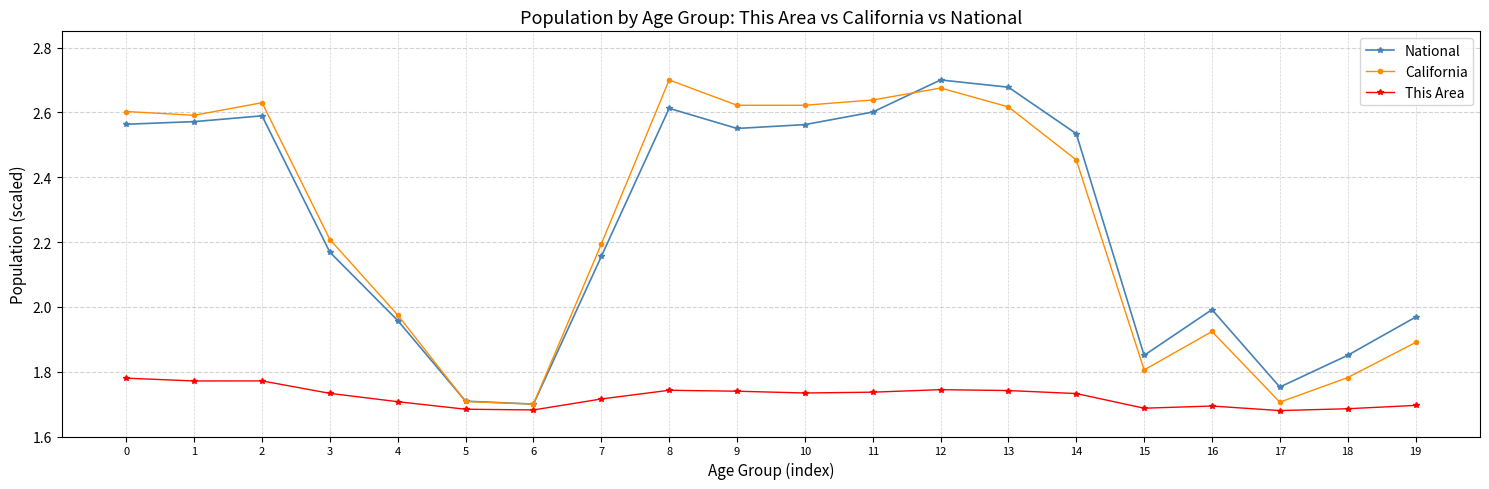

True or false: This Area has more than 2 points higher than both neighbors.

True